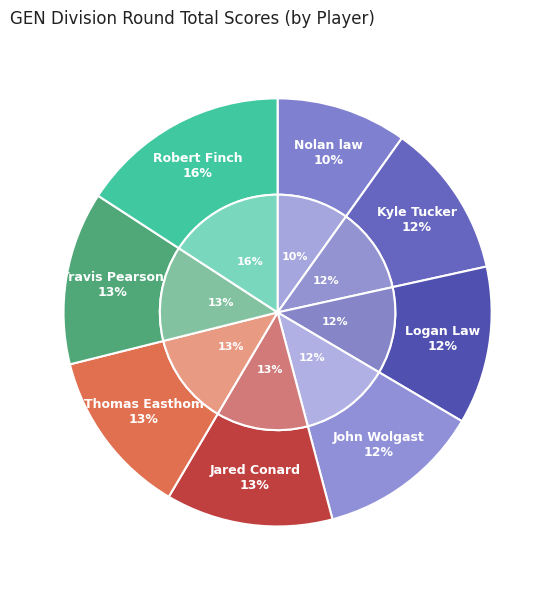

To the nearest percent, what percentage of the pie is Logan Law?

12%